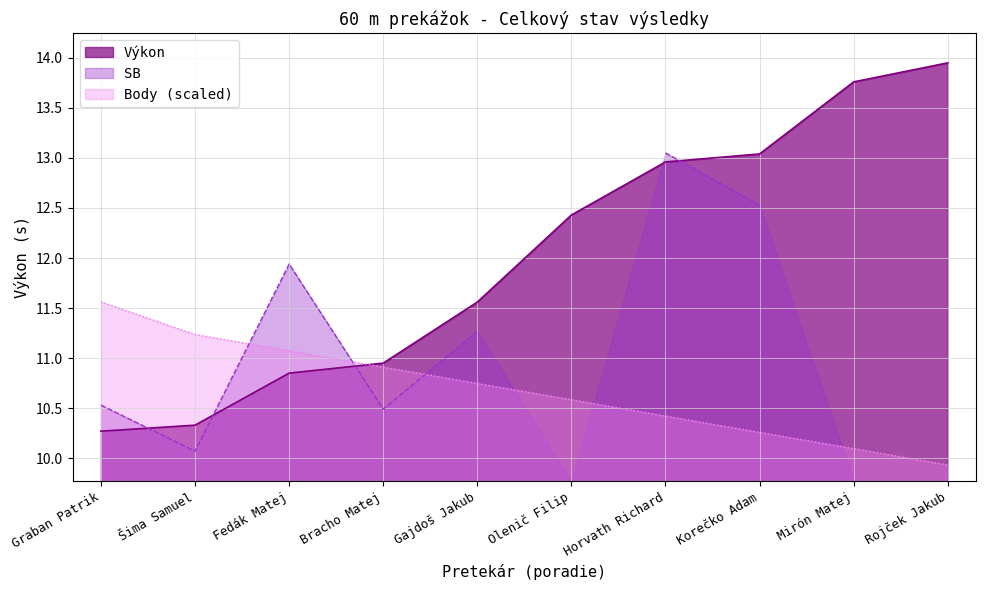

What is the difference between the maximum and minimum values in the Body series?

1.6